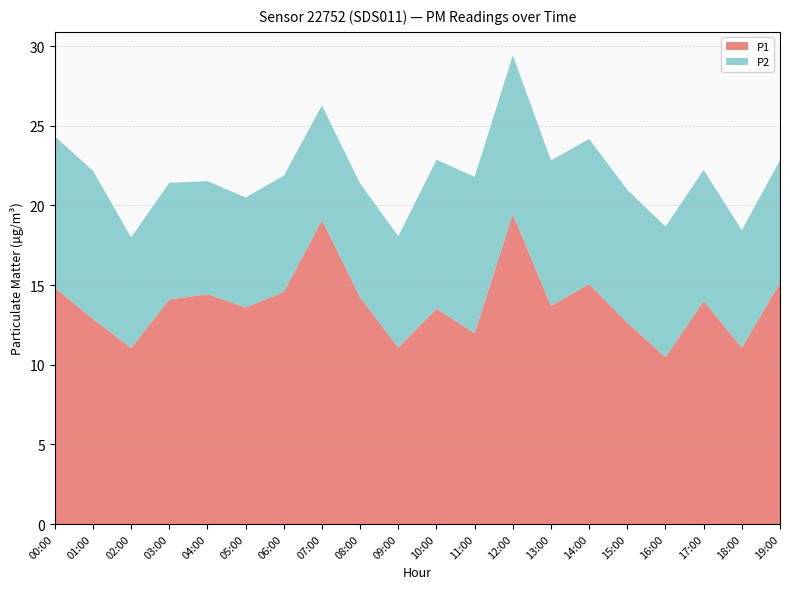

Reading right to left, transcribe all the data shown in this chart.

P1: 19:00=15.2	18:00=11.1	17:00=14.0	16:00=10.5	15:00=12.6	14:00=15.1	13:00=13.7	12:00=19.4	11:00=12.0	10:00=13.5	09:00=11.1	08:00=14.2	07:00=19.1	06:00=14.6	05:00=13.6	04:00=14.4	03:00=14.1	02:00=11.1	01:00=12.9	00:00=14.8
P2: 19:00=7.7	18:00=7.4	17:00=8.2	16:00=8.2	15:00=8.3	14:00=9.1	13:00=9.1	12:00=10.0	11:00=9.8	10:00=9.3	09:00=7.0	08:00=7.2	07:00=7.2	06:00=7.3	05:00=6.9	04:00=7.1	03:00=7.3	02:00=7.0	01:00=9.3	00:00=9.5